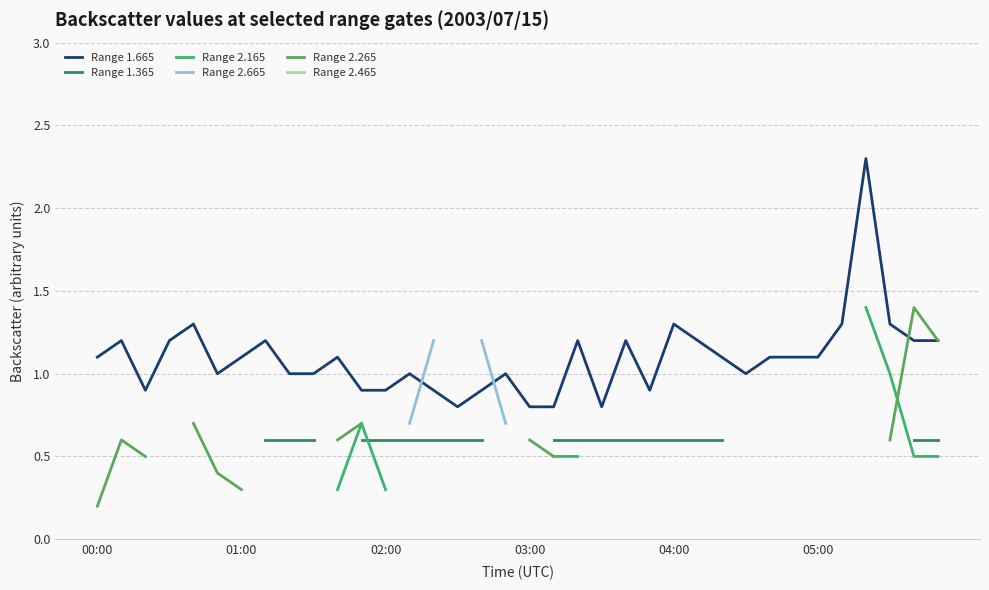

In Range 2.265, how many points are higher than both neighbors (excluding endpoints)?

2